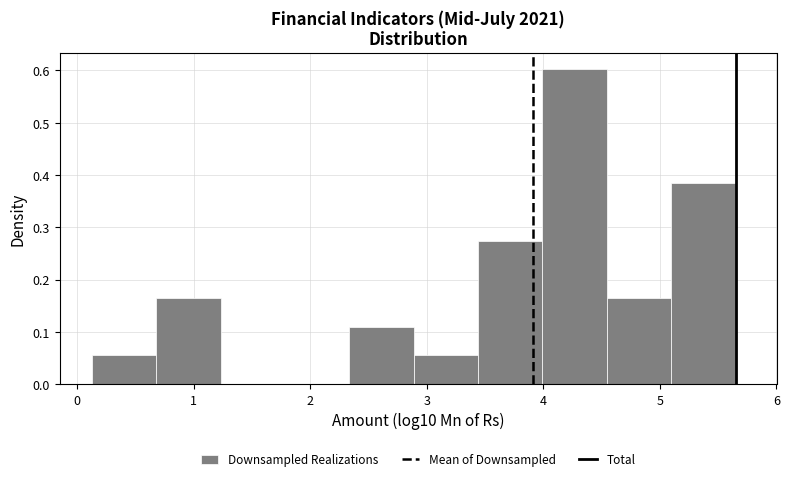

Over which range of the x-axis is the bar tallest?

4.0 to 4.5